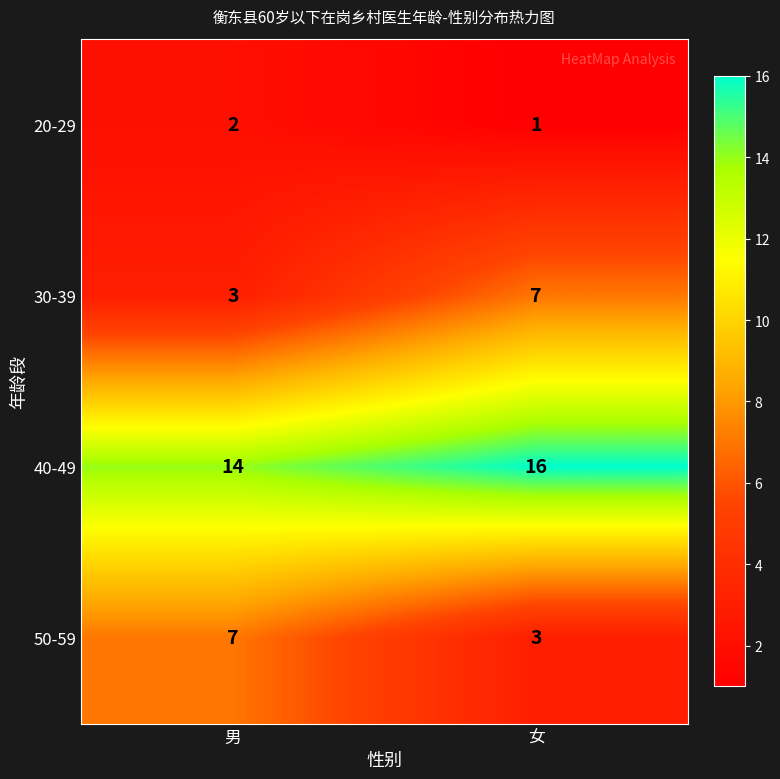

At which category does the chart reach its minimum across all series?

女